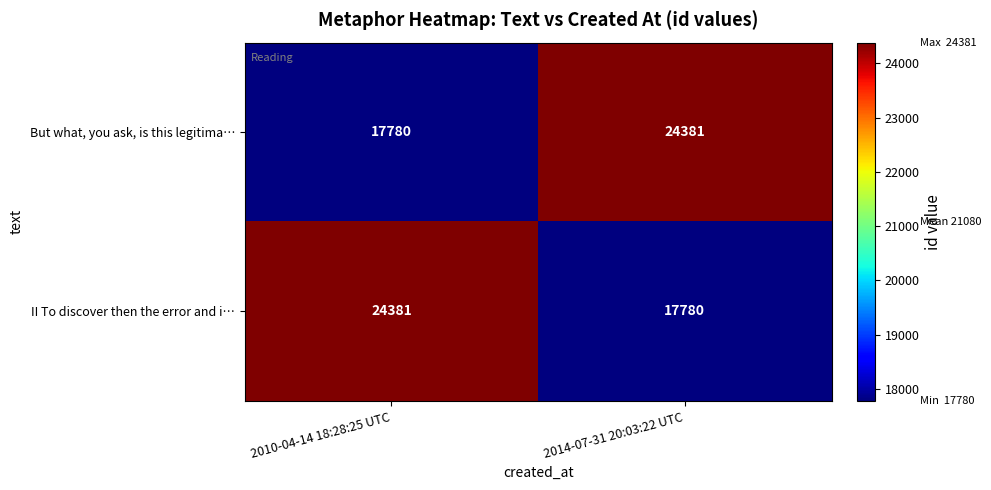

What is the smallest value displayed?

17780